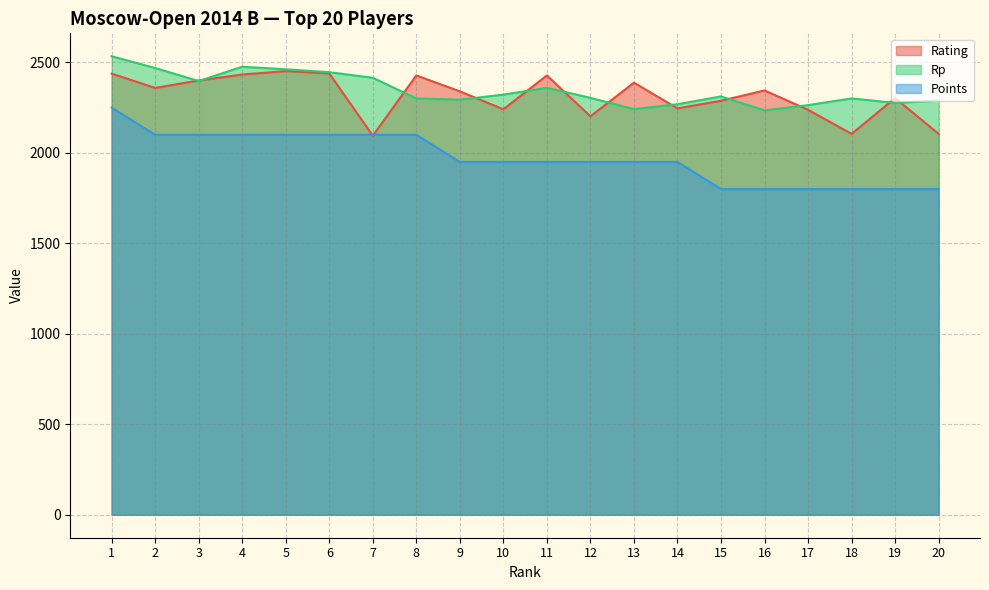

What is the value of the Rp point at the 17th from the left?

2264